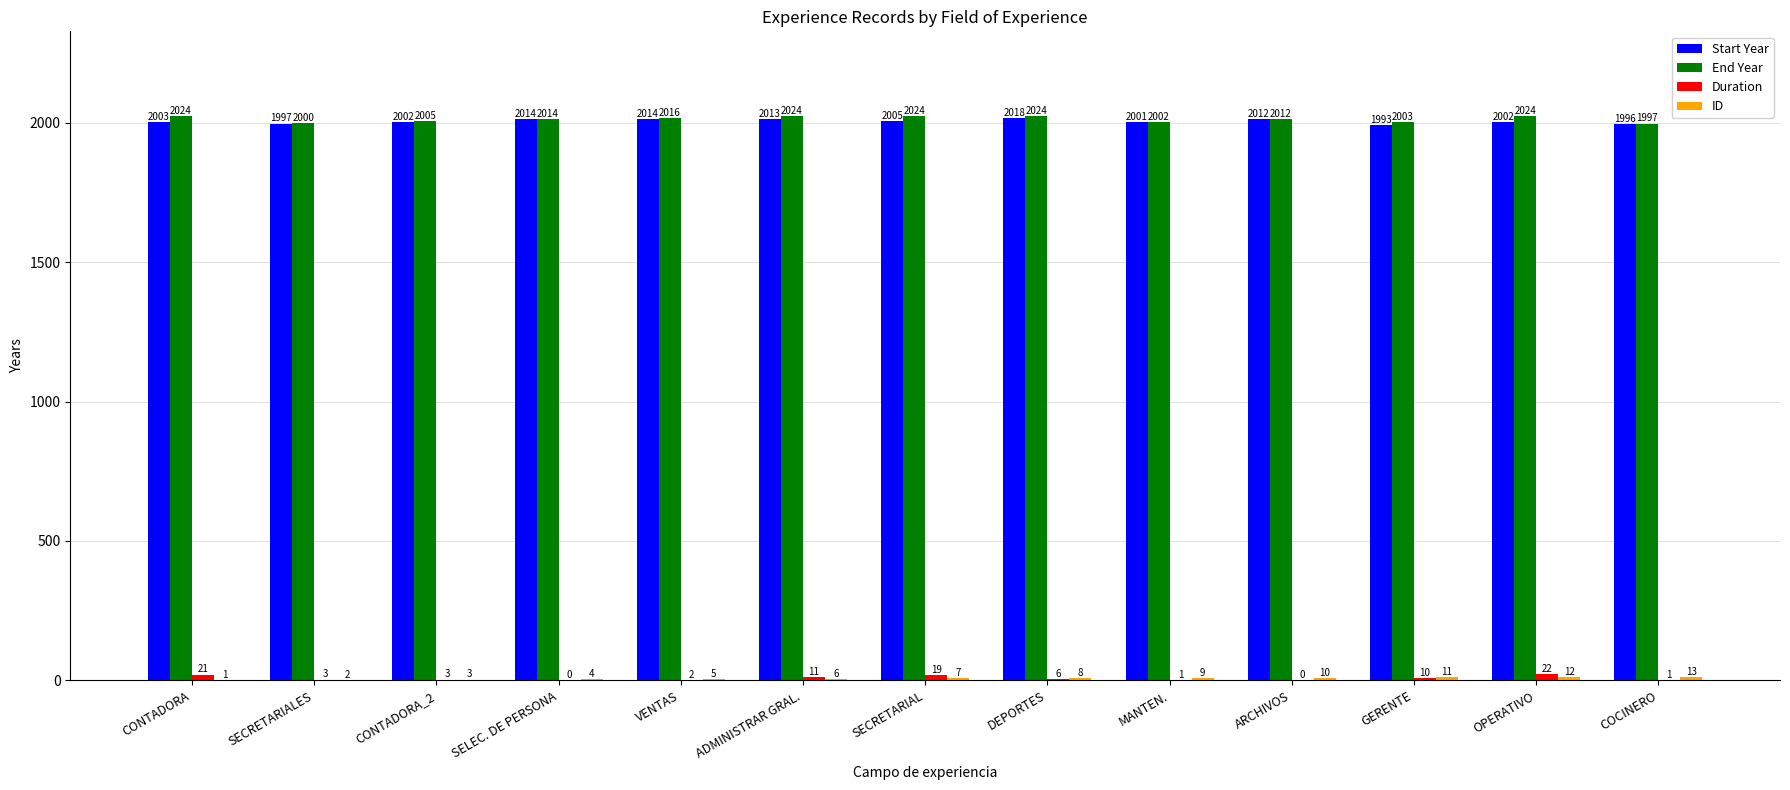

Where does the End Year series first go above 2014?

CONTADORA